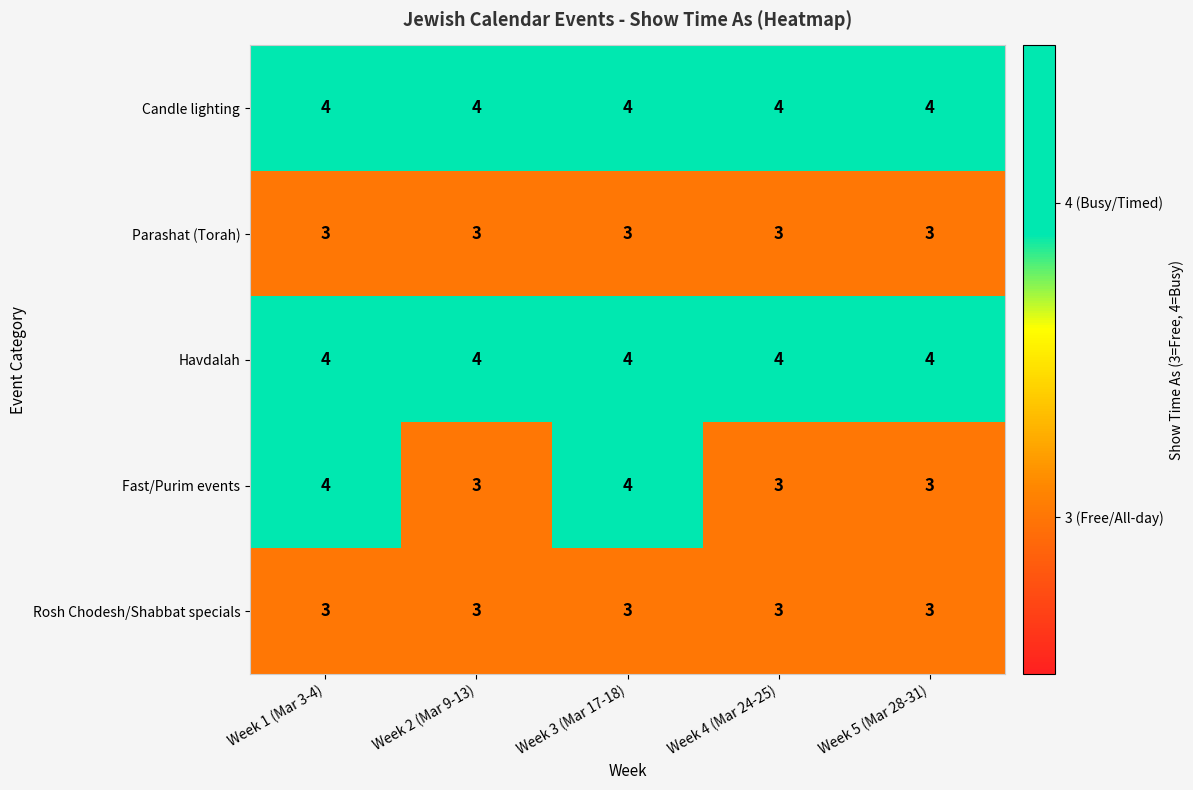

What is the minimum value shown in the chart?

3